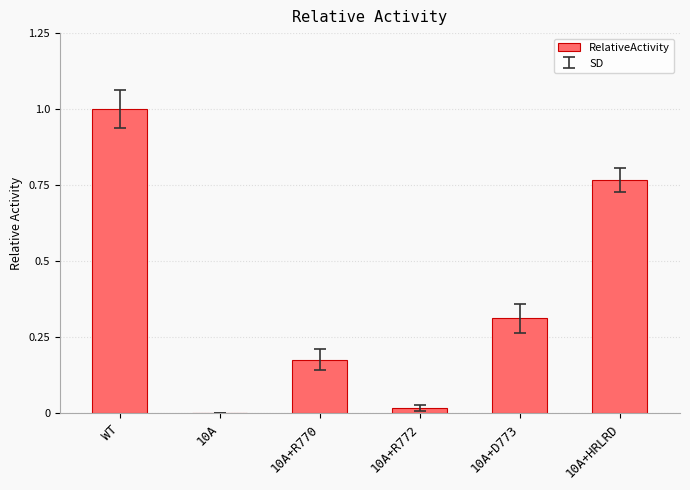

Which category has the highest value across all series?

WT